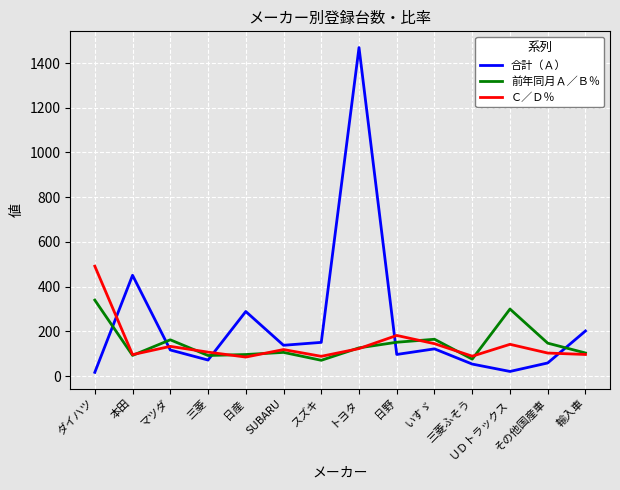

List the series in order of their peak value, highest first.

合計（Ａ）, Ｃ／Ｄ％, 前年同月Ａ／Ｂ％